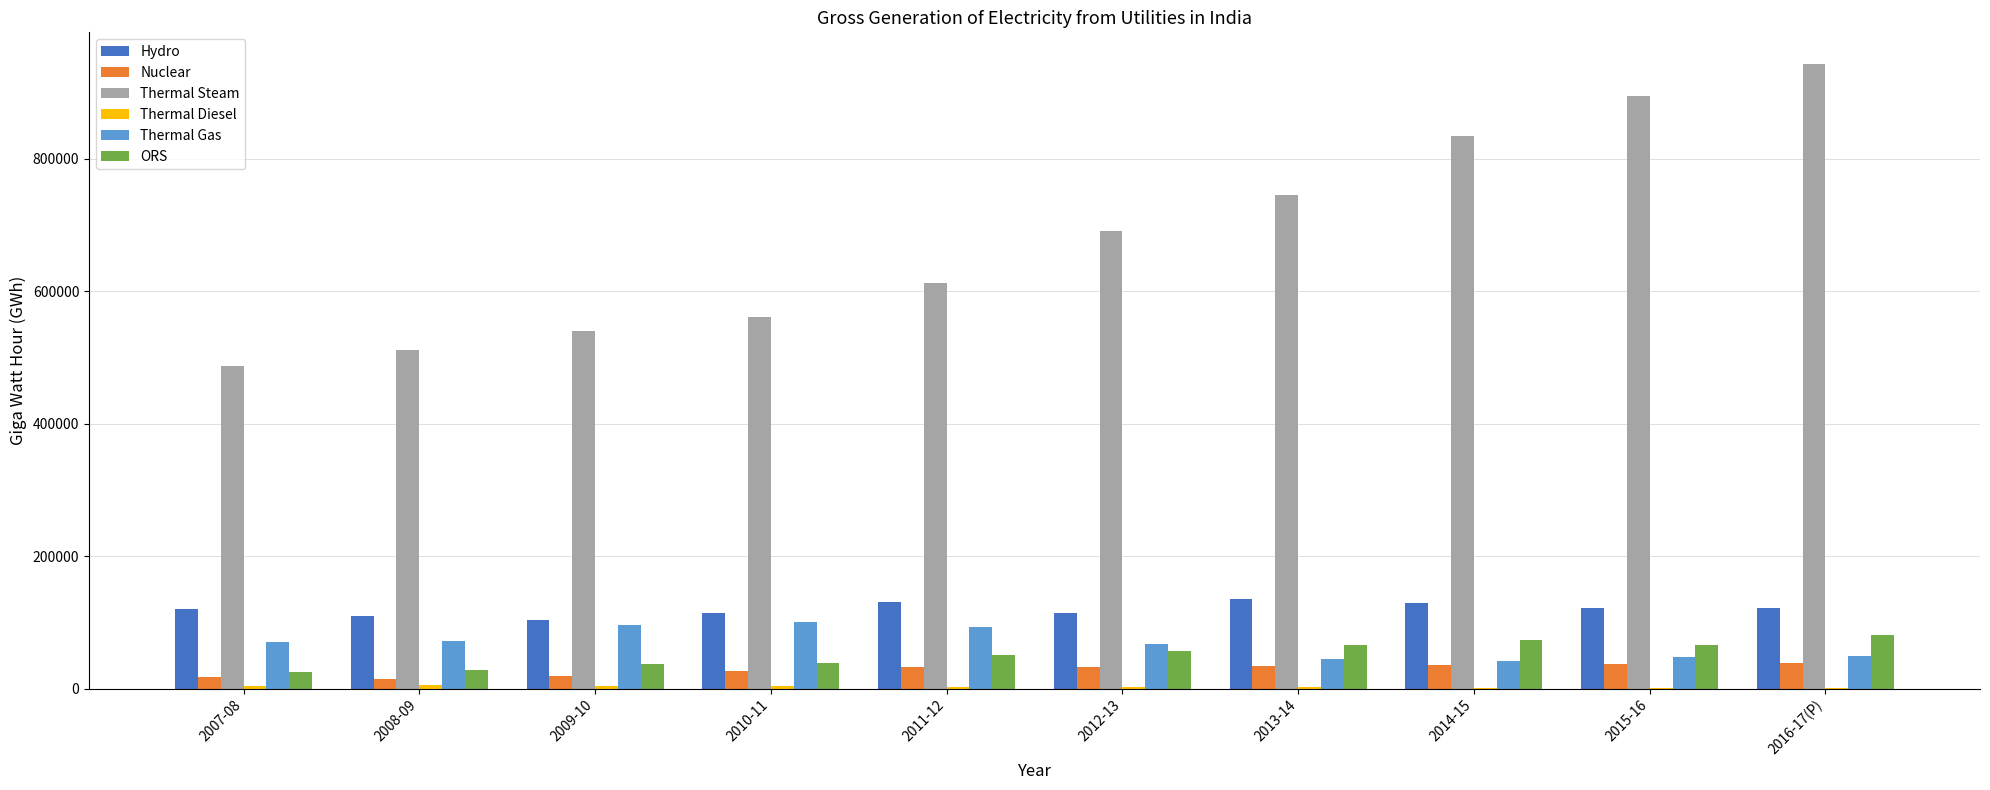

Is it true that Thermal Gas equals 62471.5 at 2011-12?

False